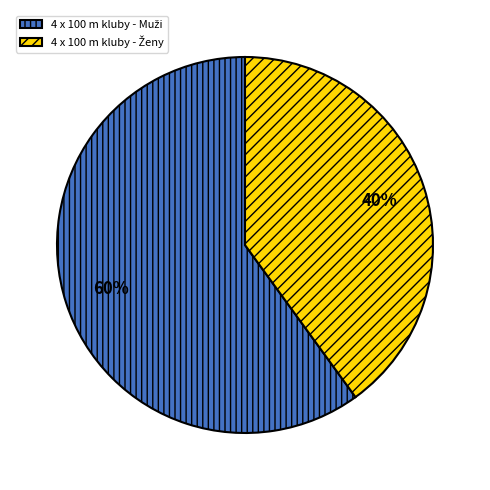

To the nearest percent, what is the average slice percentage?

50%